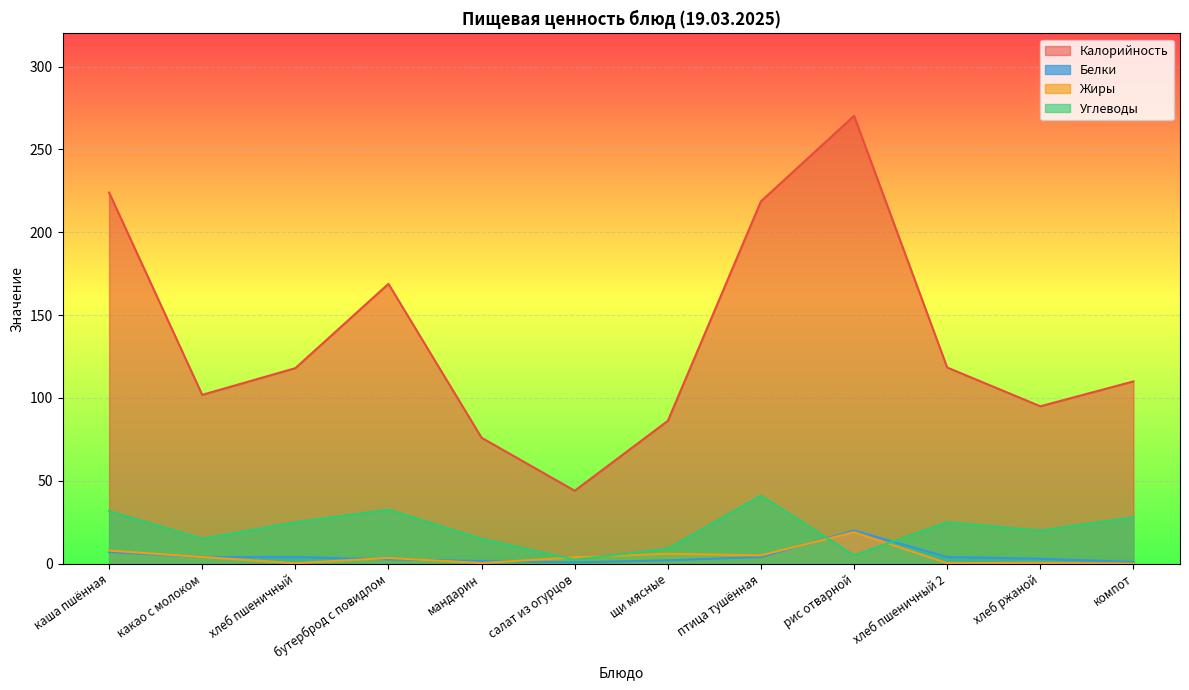

True or false: Жиры has more than 2 interior local peaks.

True